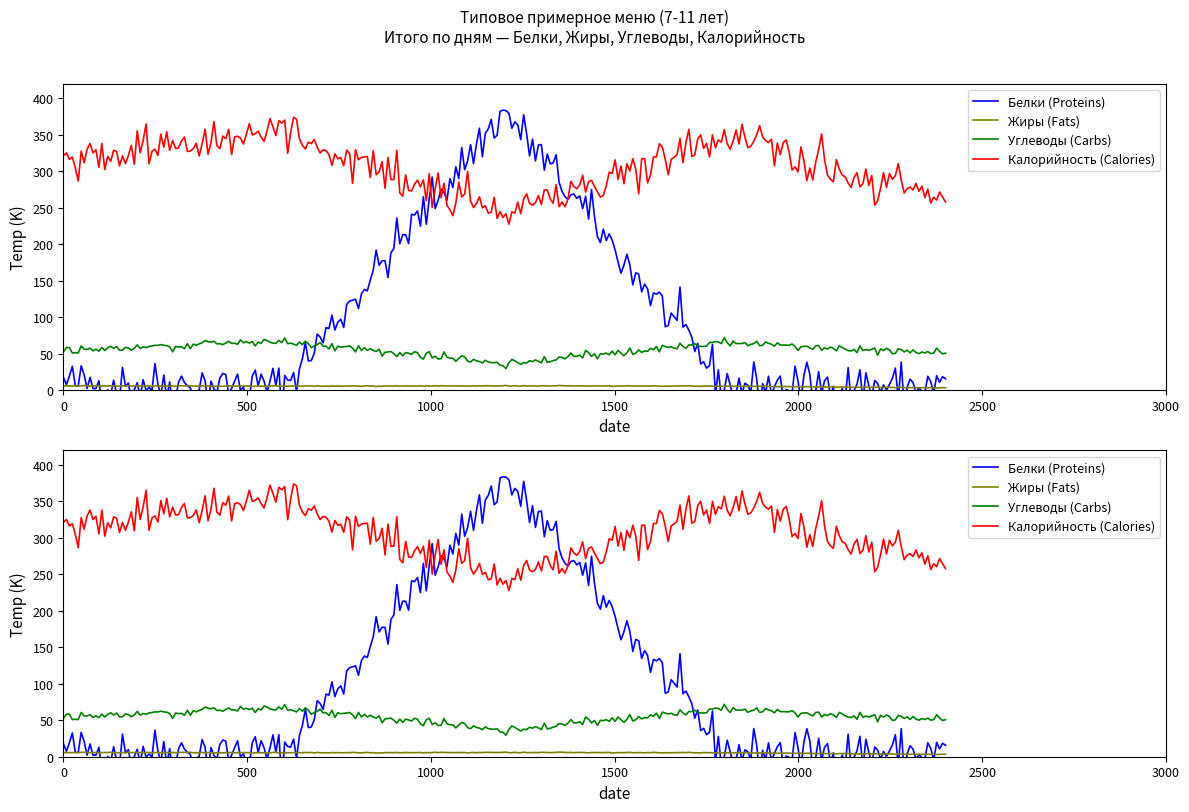

The Калорийность (Calories) series shows 321.1 at День 1. True or false?

True